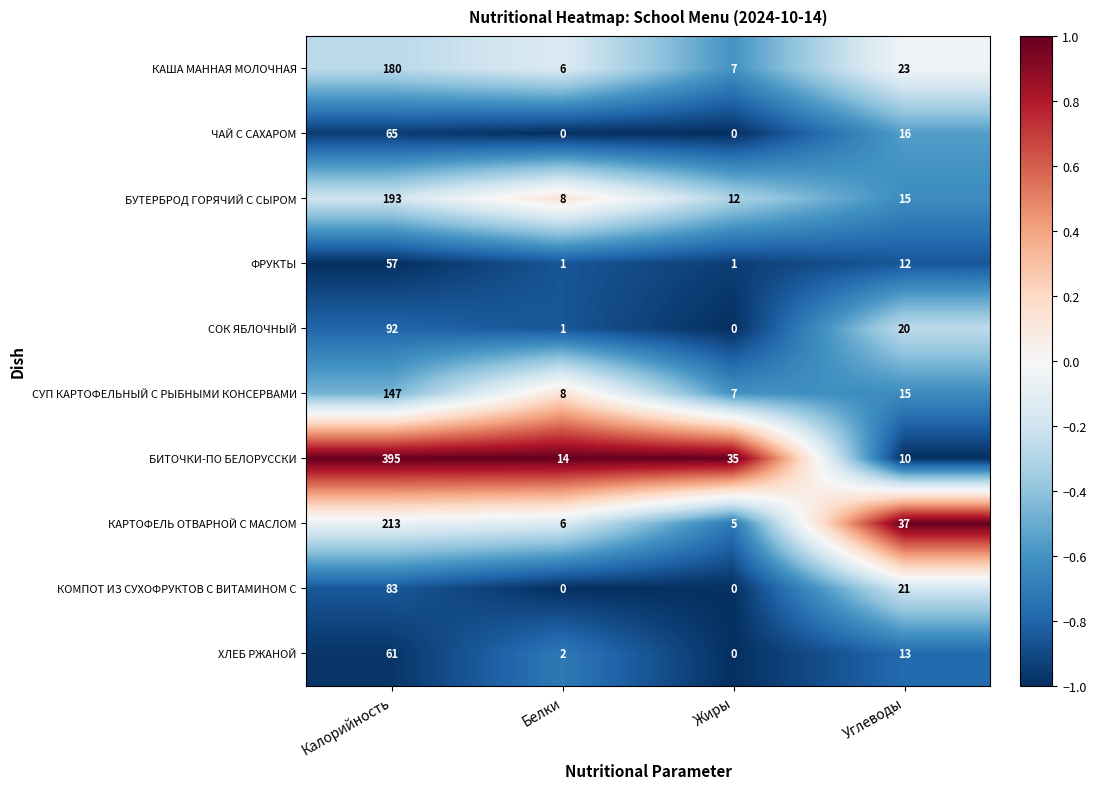

Read the СОК ЯБЛОЧНЫЙ value at Калорийность, to the nearest 10.

90